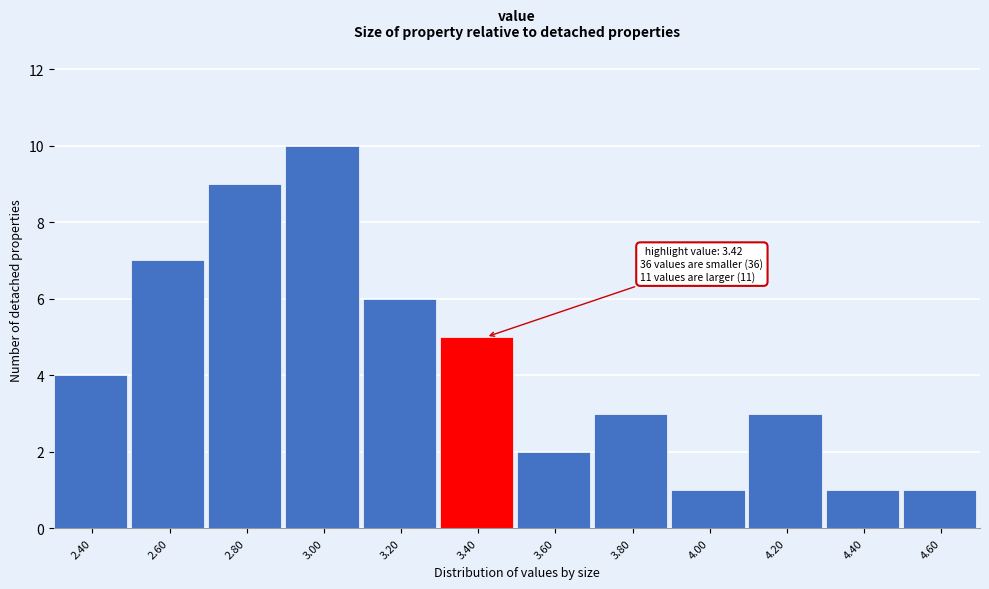

Reading left to right, what are all the values shown in this chart?

4	7	9	10	6	5	2	3	1	3	1	1